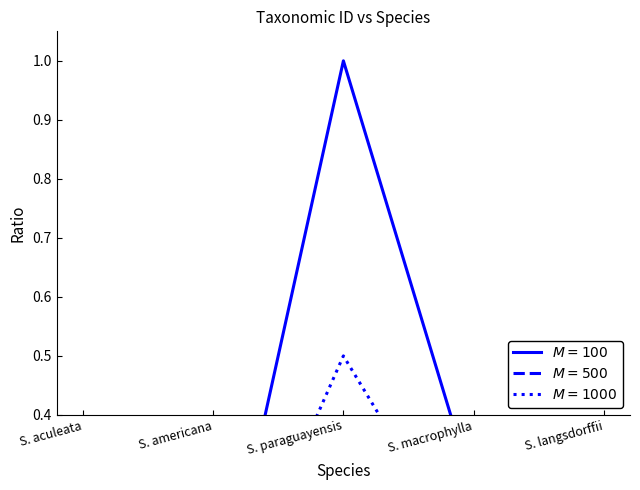

What is the sum of all Seguieria aculeata values?

1.3